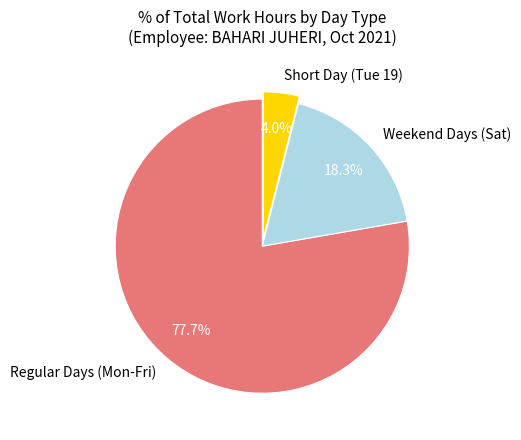

Between Weekend Days (Sat) and Regular Days (Mon-Fri), which is larger?

Regular Days (Mon-Fri)